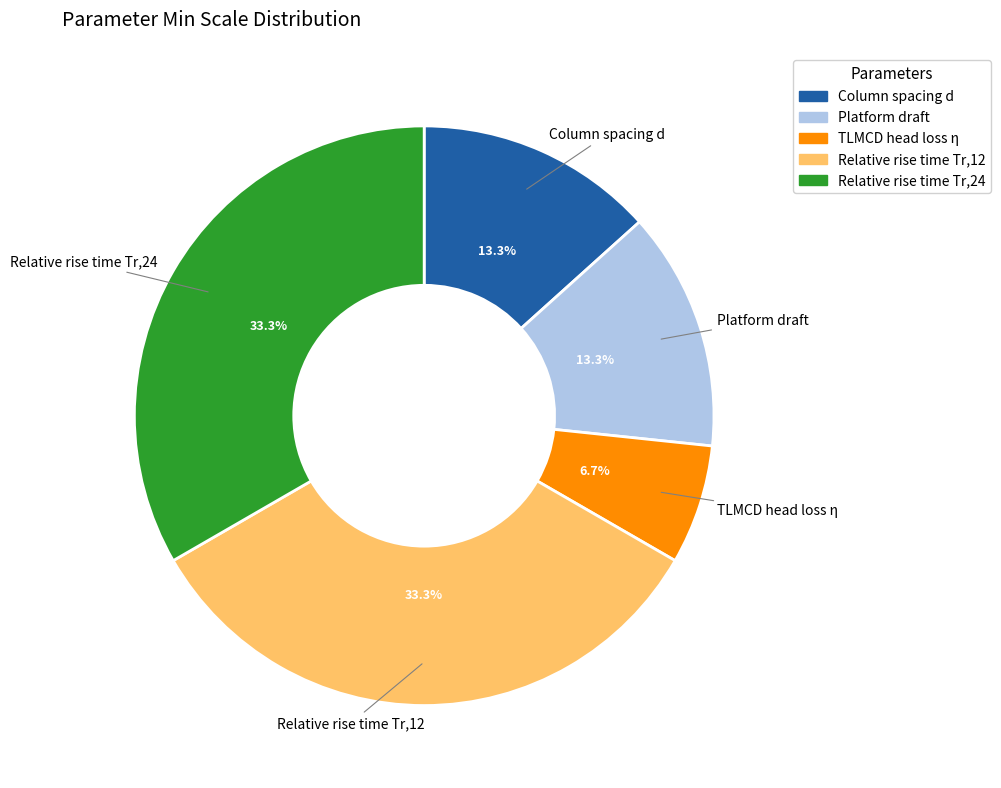

To the nearest percent, what is the combined percentage of Column spacing d and Relative rise time Tr,12?

47%